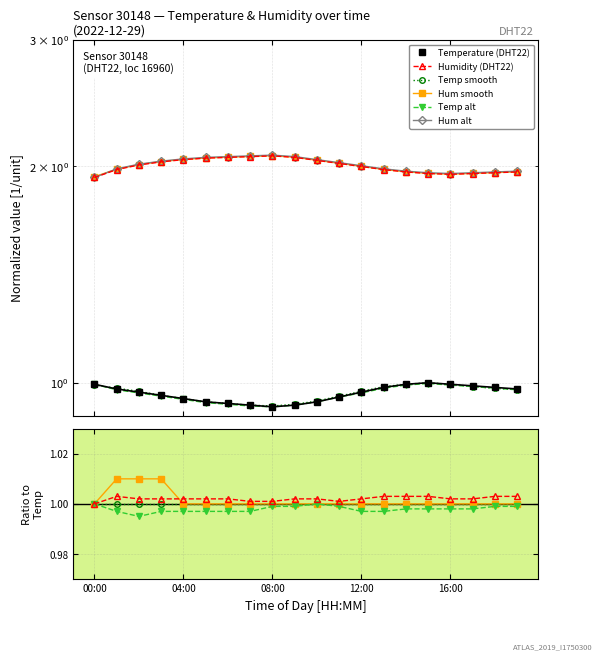

List the series in order of their peak value, lowest first.

temp_alt, temperature, temp_smooth, humidity, hum_smooth, hum_alt